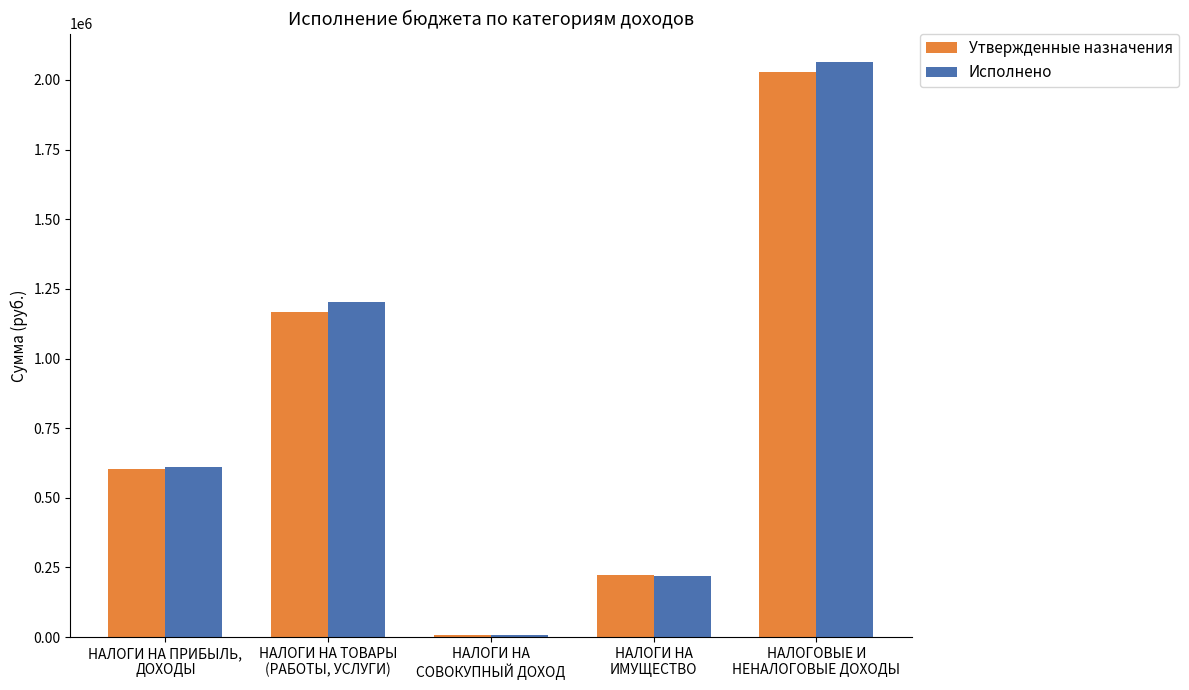

What is the sum of all Исполнено values?

4100167.9